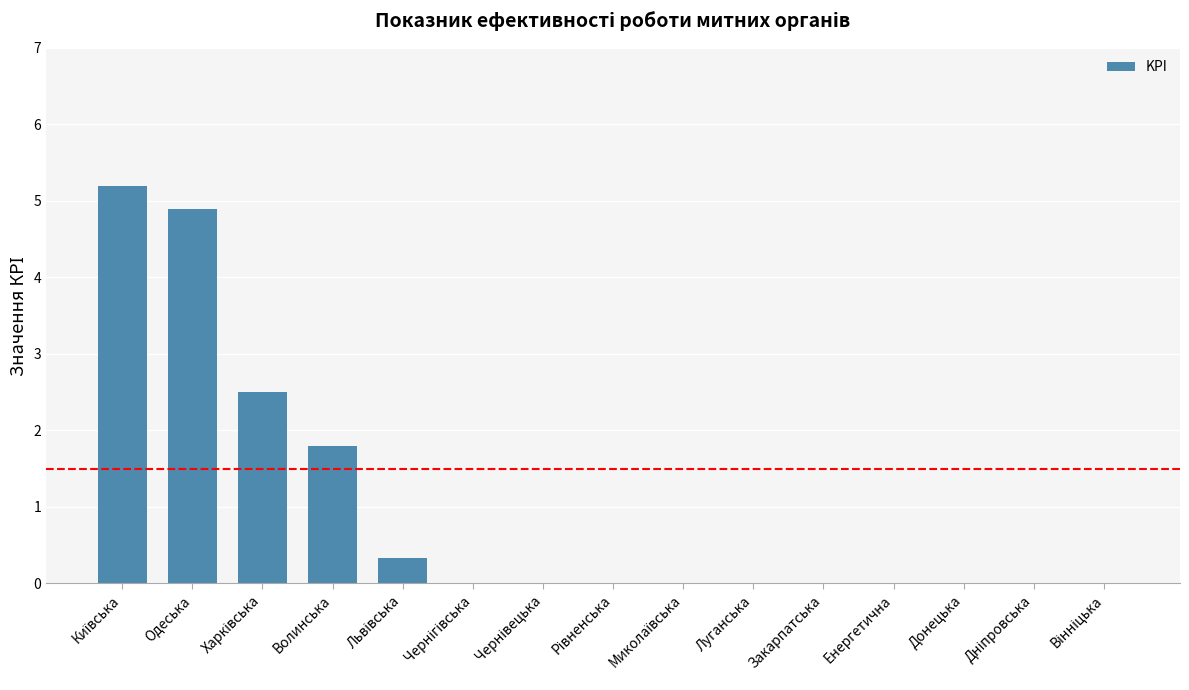

What is the sum of all values?

14.7